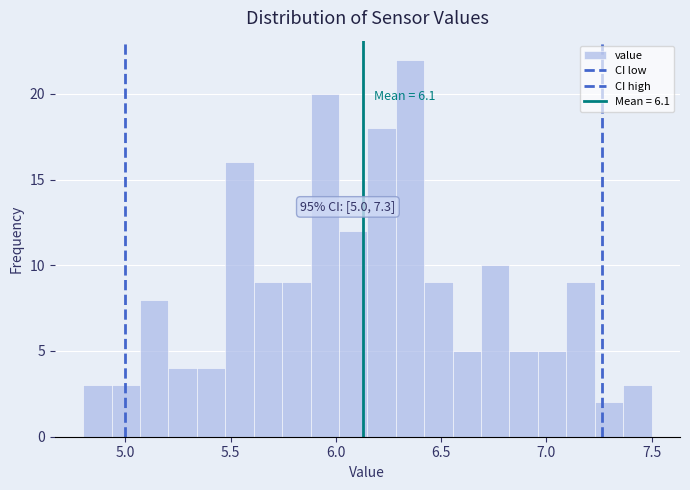

Read against the x-axis, roughly where is the centre of the tallest bar?

6.35